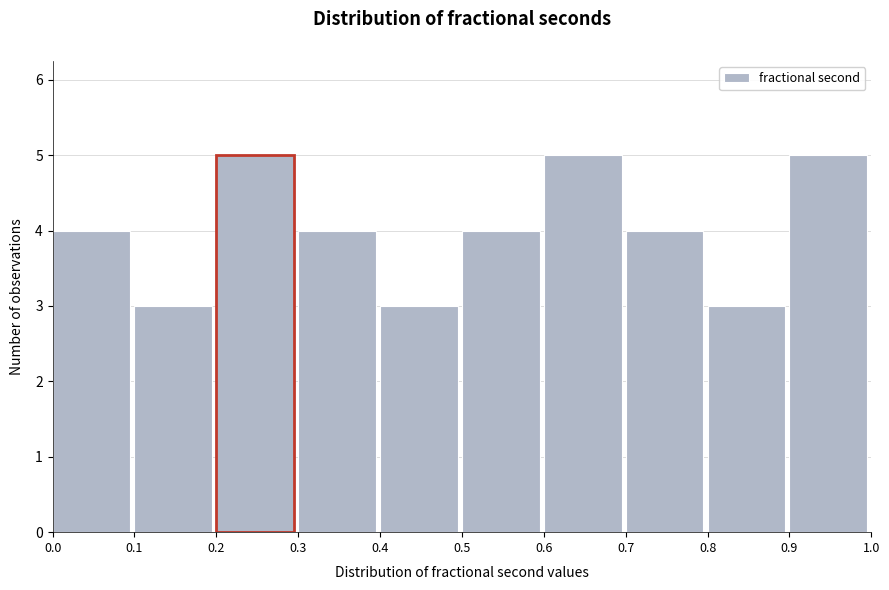

Reading left to right, list every bar in this chart as the range it spans on the x-axis followed by its height. The values are not printed on the chart, so give them approximately, as read against the axis.

0.0 to 0.1: 4
0.1 to 0.2: 3
0.2 to 0.3: 5
0.3 to 0.4: 4
0.4 to 0.5: 3
0.5 to 0.6: 4
0.6 to 0.7: 5
0.7 to 0.8: 4
0.8 to 0.9: 3
0.9 to 1.0: 5